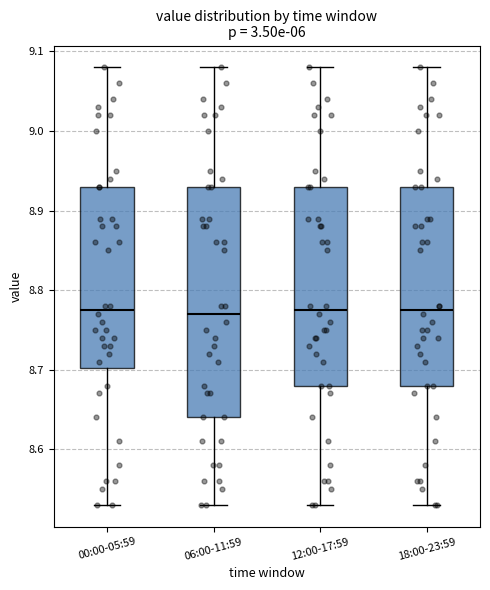

Where is the lower edge of the box for 18:00-23:59 on the y-axis? The values are not printed on the chart, so give them approximately, as read against the axis.

8.68